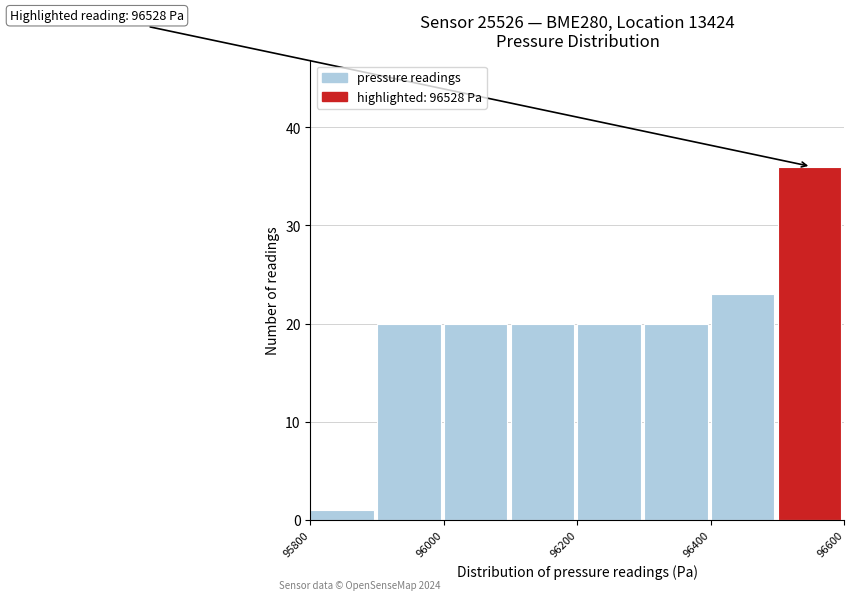

Which range on the x-axis has the tallest bar?

96500 to 96600